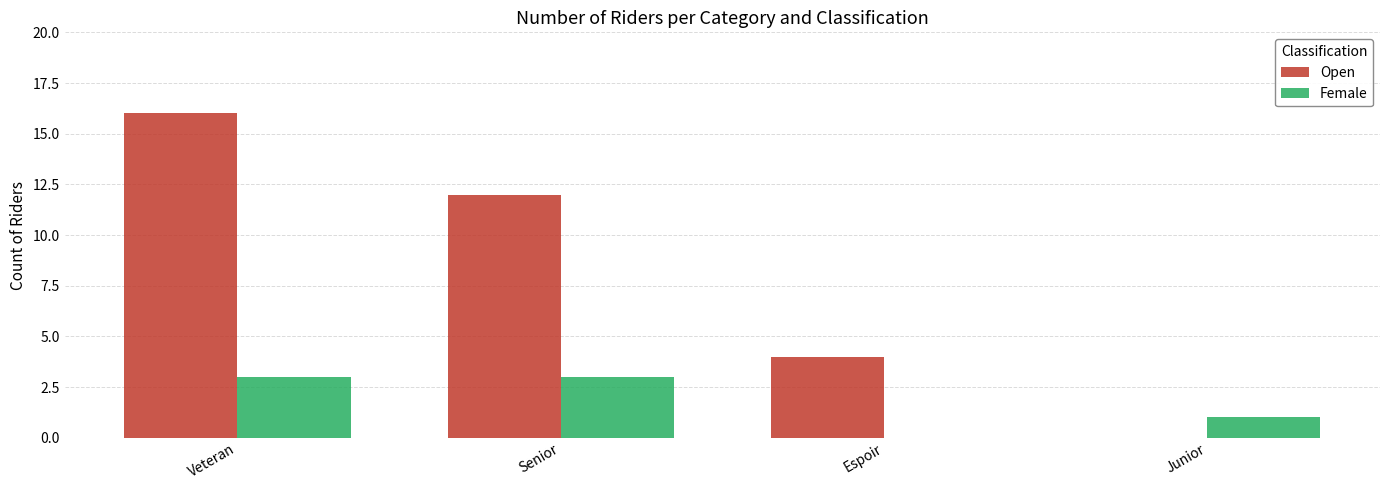

Reading left to right, transcribe all the data shown in this chart.

Open: Veteran=16	Senior=12	Espoir=4	Junior=0
Female: Veteran=3	Senior=3	Espoir=0	Junior=1